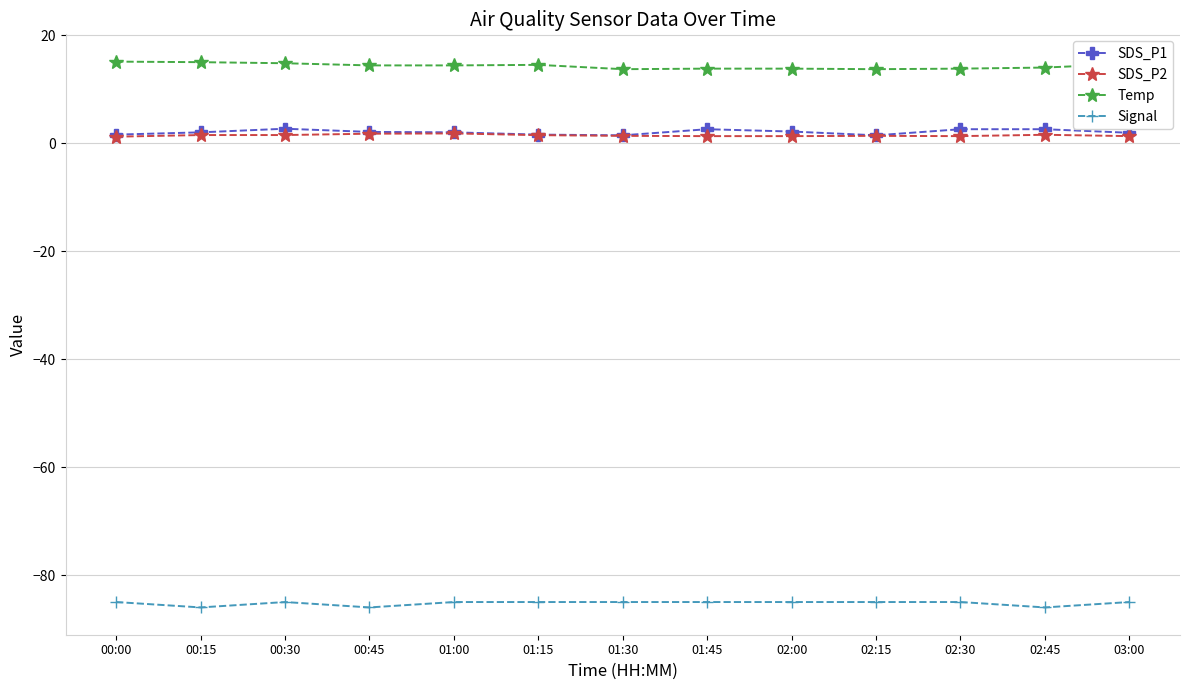

What is the label of the 3rd point from the right?

02:30